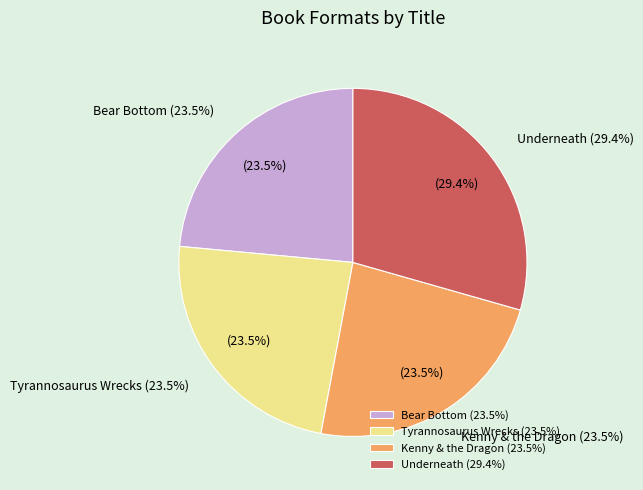

How many slices are in this pie chart?

4